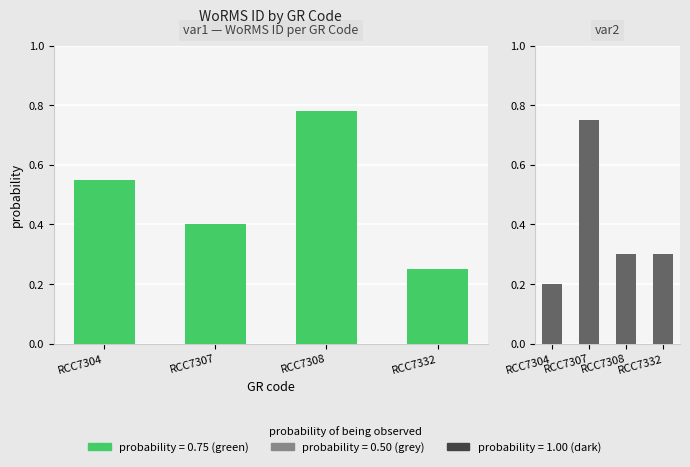

Is it true that WoRMS ID (obs) equals 0.8 at RCC7307?

True